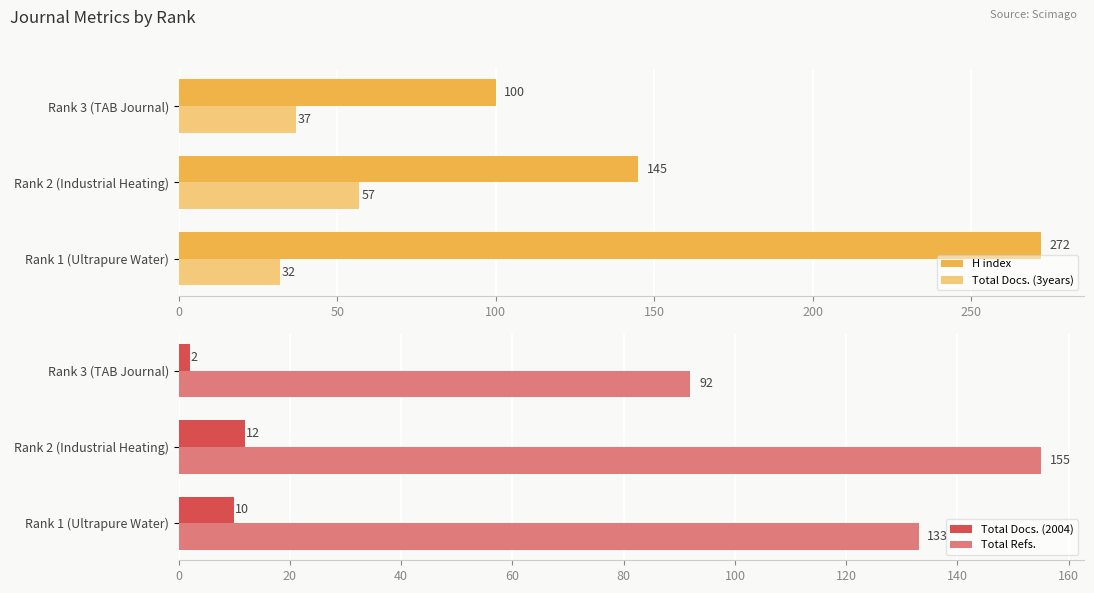

What is the sum of all Total Docs. (3years) values?

126